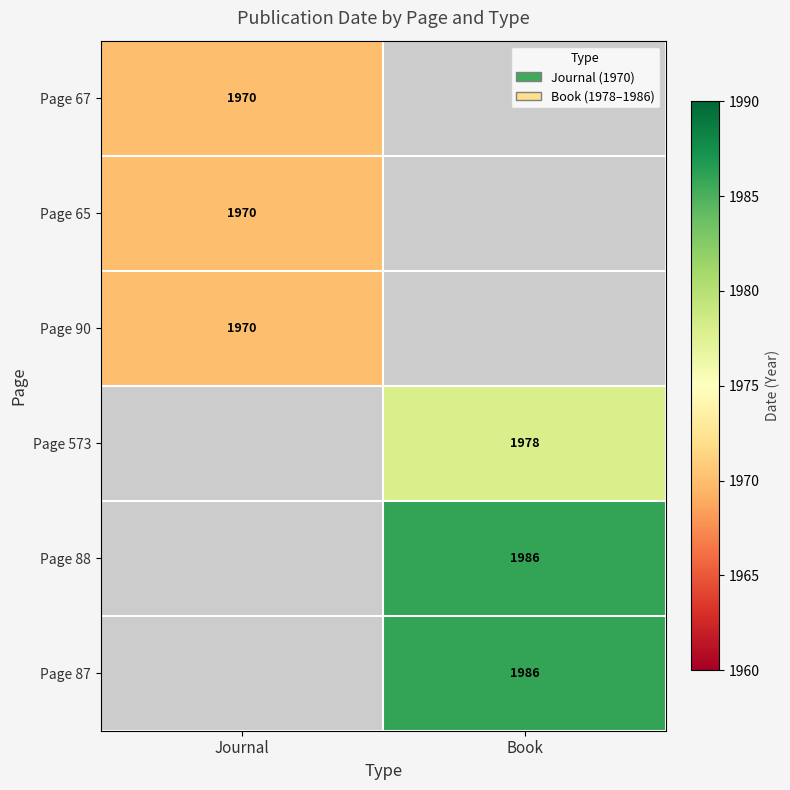

The Page 67 series shows 751 at Journal. True or false?

False